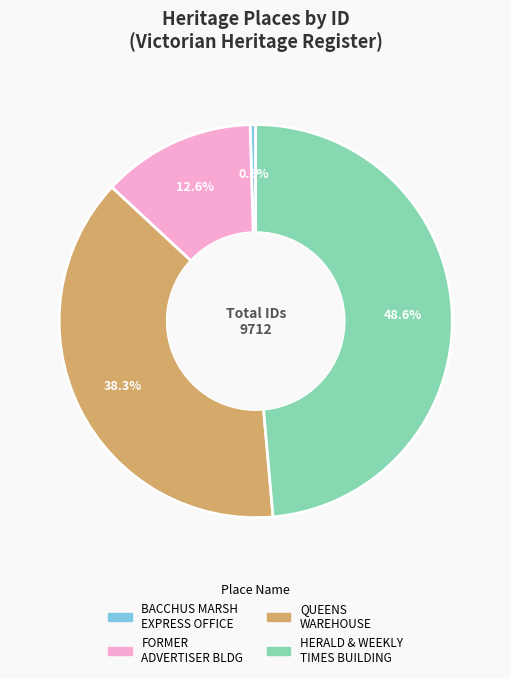

Between HERALD & WEEKLY TIMES BUILDING and FORMER ADVERTISER BLDG, which is larger?

HERALD & WEEKLY TIMES BUILDING